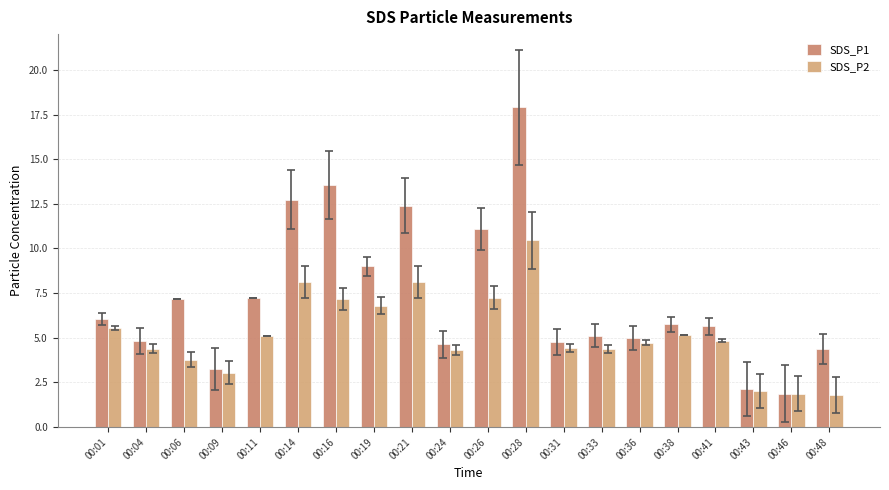

At which label does SDS_P1 first exceed 5?

00:01